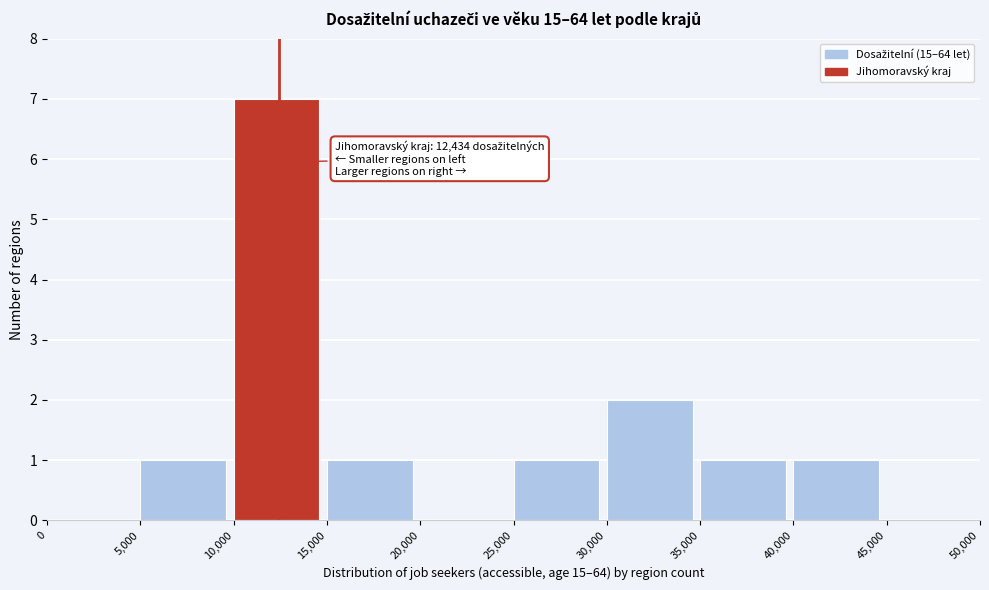

Which range on the x-axis has the tallest bar?

10,000 to 15,000